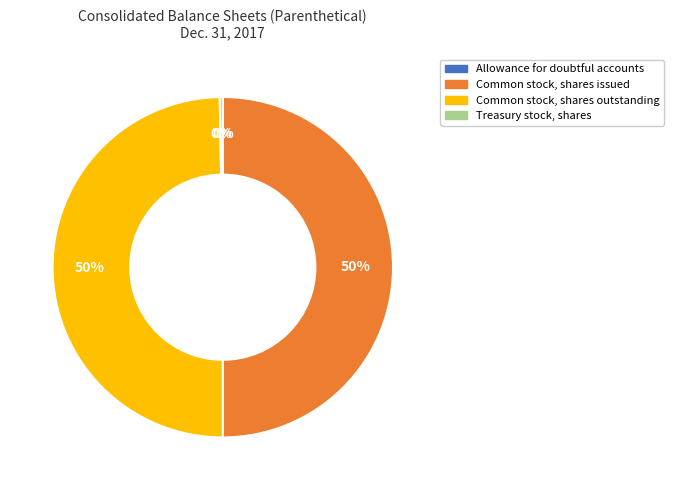

To the nearest percent, what portion does Common stock, shares issued represent?

50%